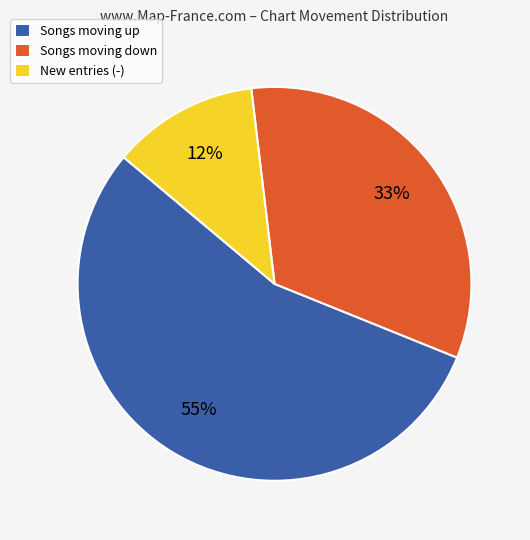

Is the sum of Songs moving down and New entries (-) greater than half?

No